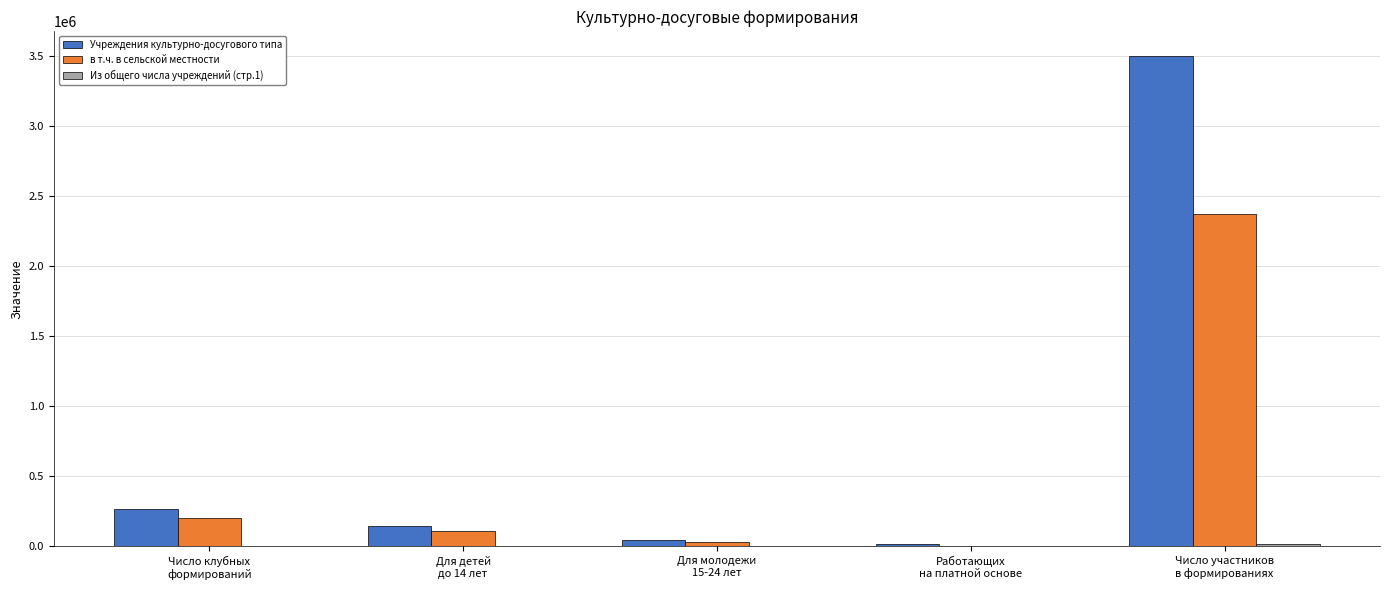

Which series has the largest total across all categories?

Учреждения культурно-досугового типа